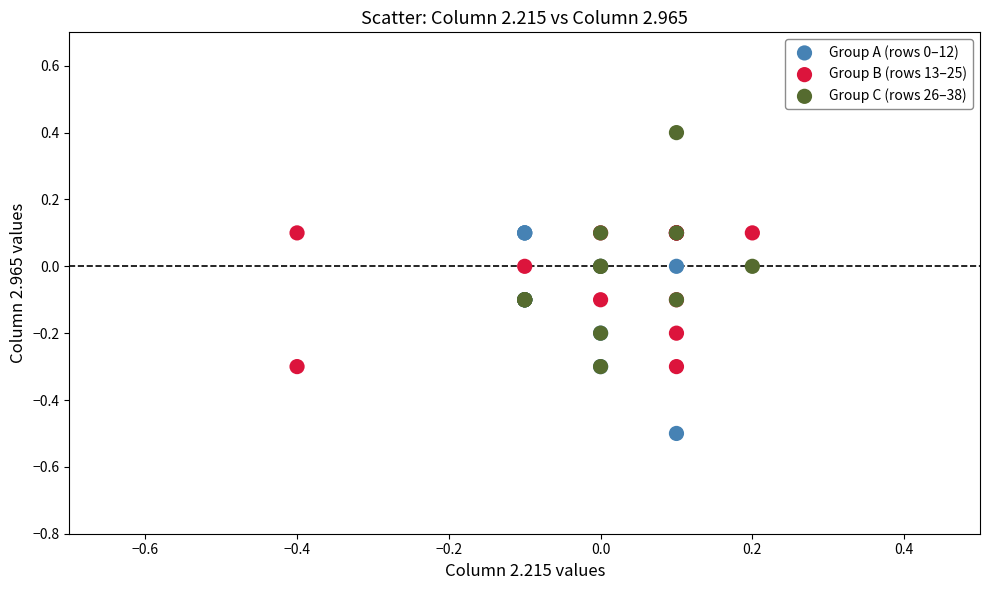

What are all the series names shown in the legend?

Group A (rows 0–12), Group B (rows 13–25), Group C (rows 26–38)